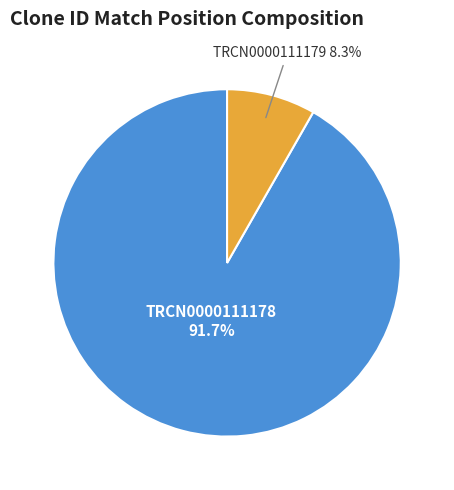

Count the number of slices in the pie.

2